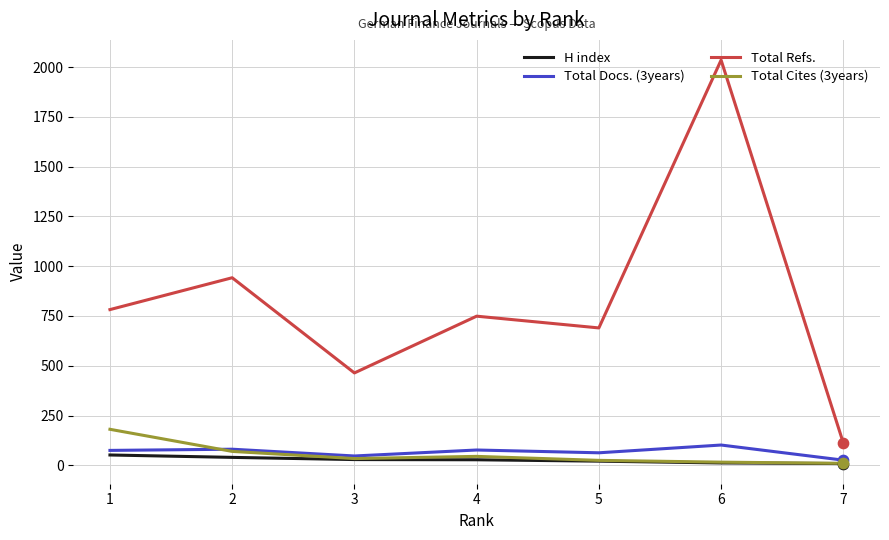

Which series changed the most between 6 and 7?

Total Refs.